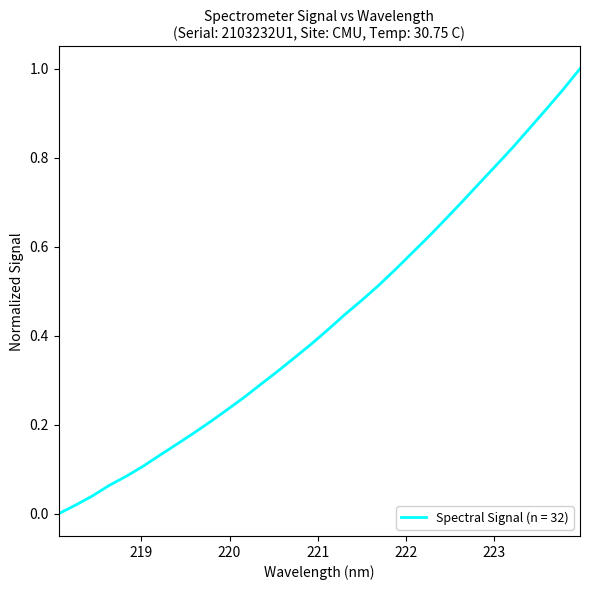

How many lines are shown in the chart?

1